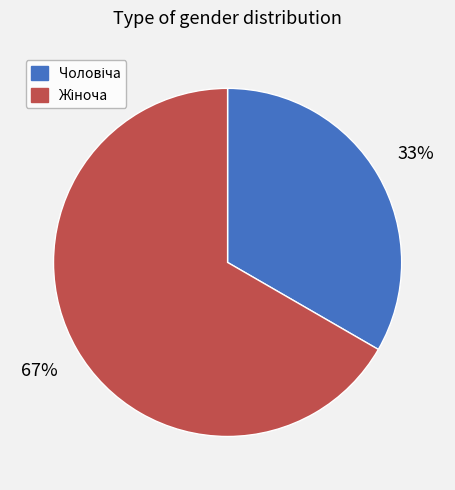

Is there a majority slice in this chart?

Yes